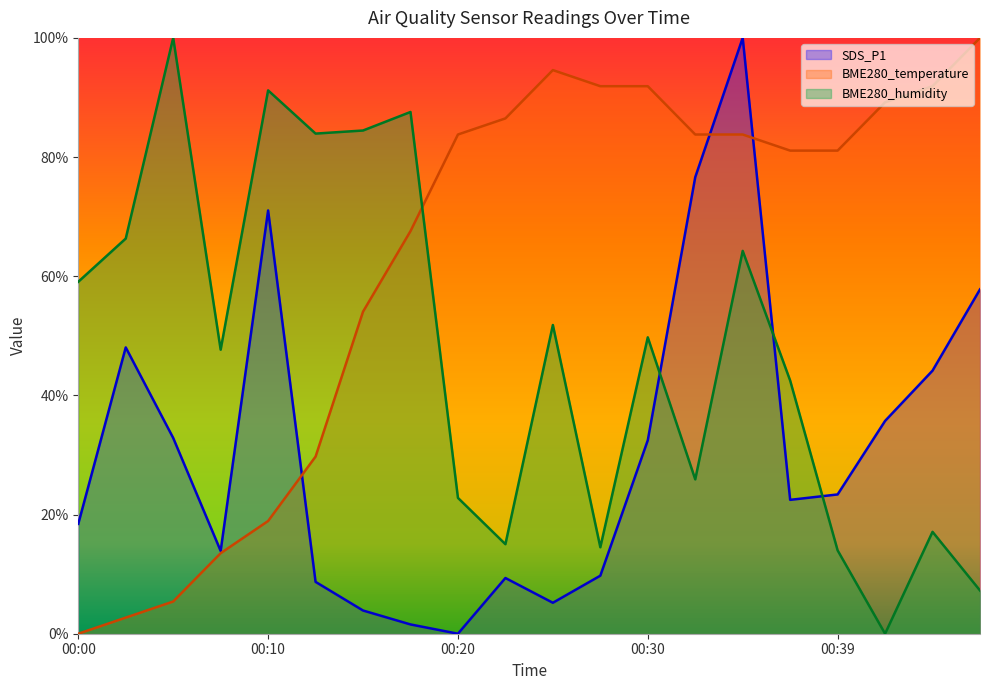

What is the total value across all series at 00:13?

122.4